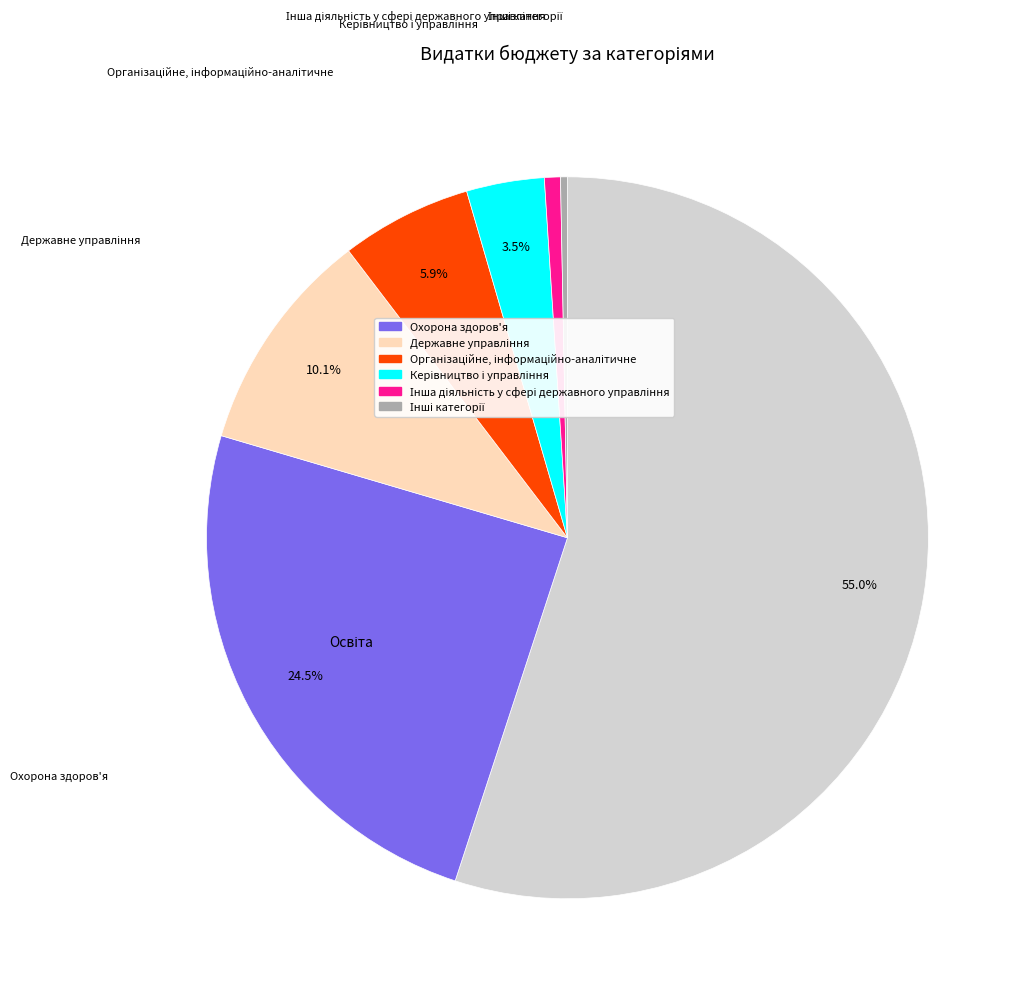

Is there a majority slice in this chart?

Yes